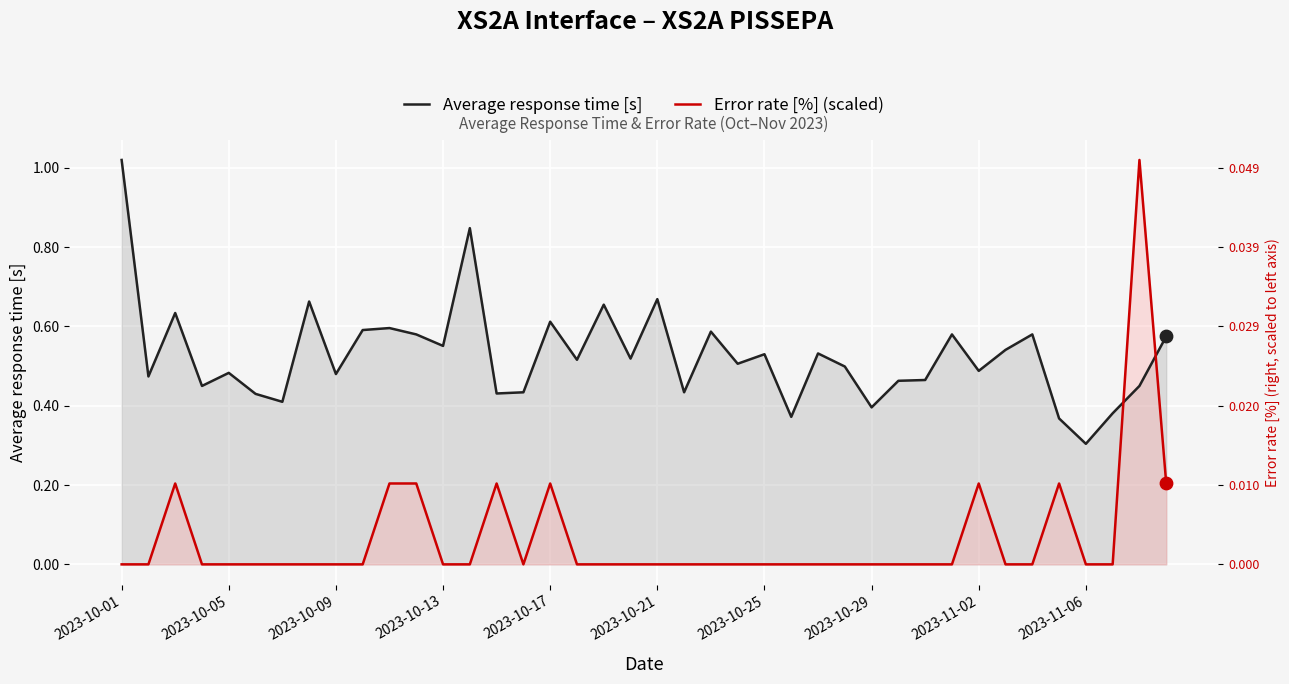

At how many categories does at least one series exceed 0?

40